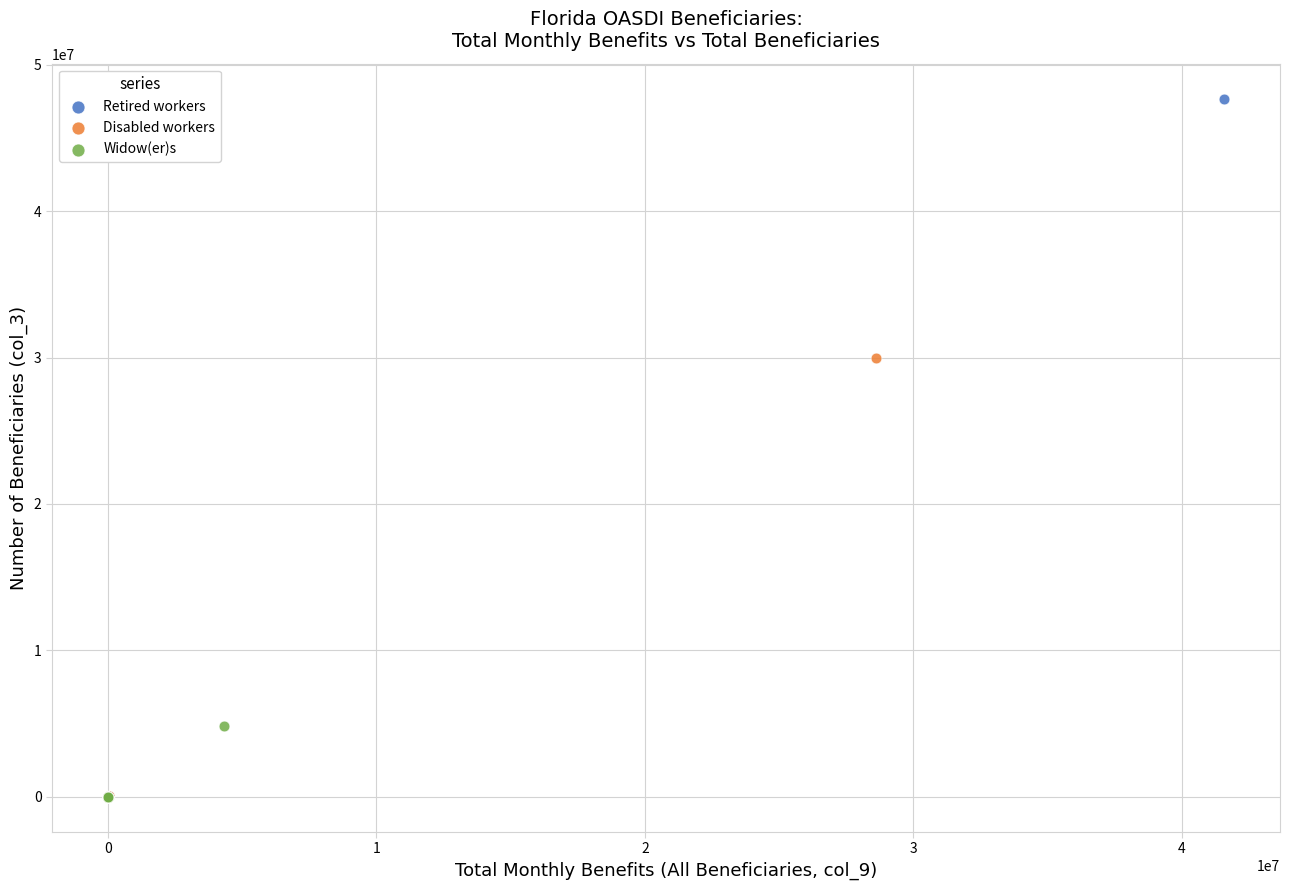

What are all the series names shown in the legend?

Retired workers, Disabled workers, Widow(er)s